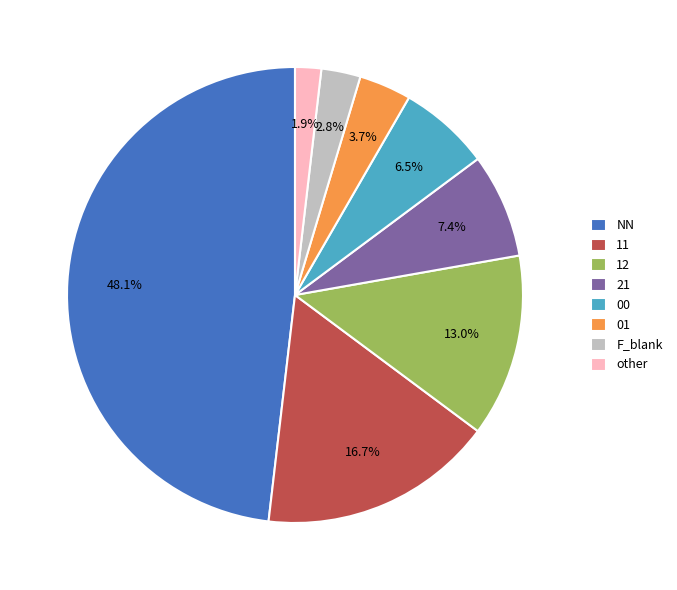

To the nearest percent, what is the difference between the 11 and other slice percentages?

15%